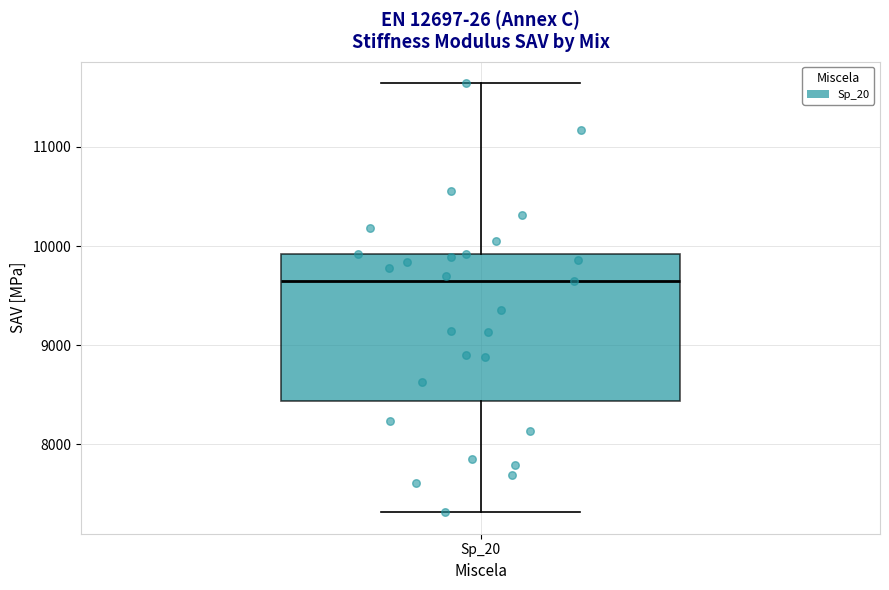

Where is the lower edge of the box for Sp_20 on the y-axis? The values are not printed on the chart, so give them approximately, as read against the axis.

8400